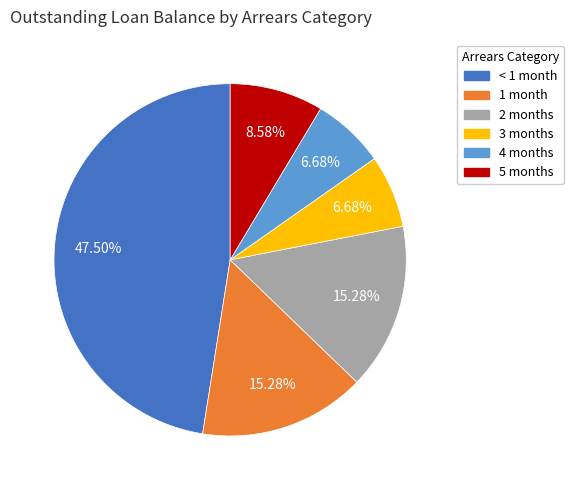

Is there a majority slice in this chart?

No